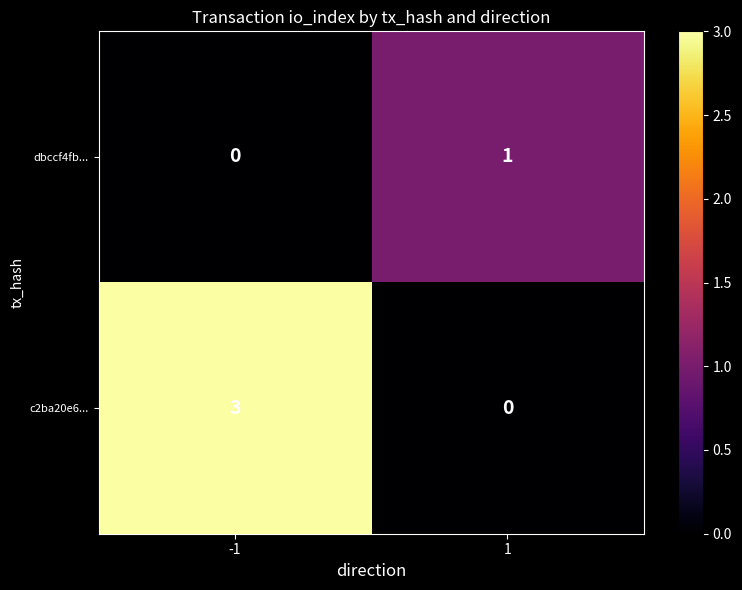

Read the c2ba20e6... value at -1.

3